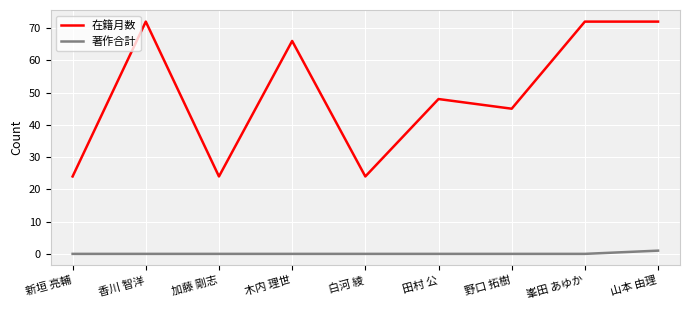

The 在籍月数 series shows 24 at 加藤 剛志. True or false?

True